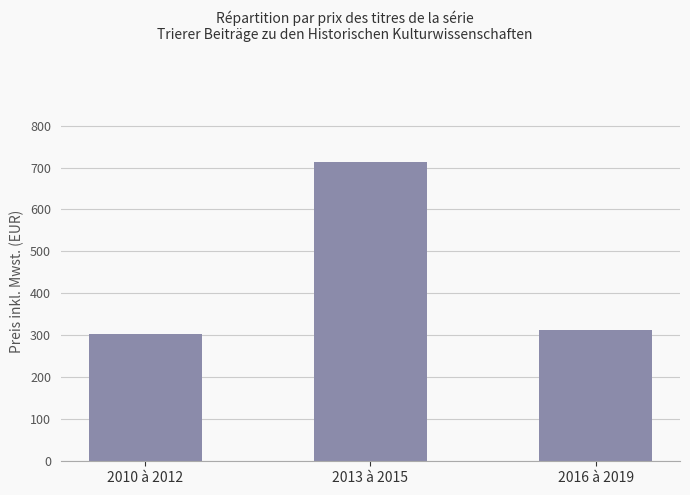

At which label does the data first exceed 314?

2013 à 2015